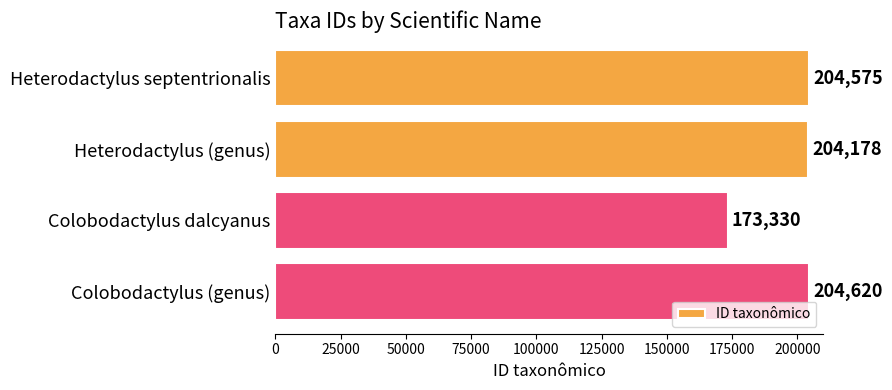

How many bars are there in total?

4